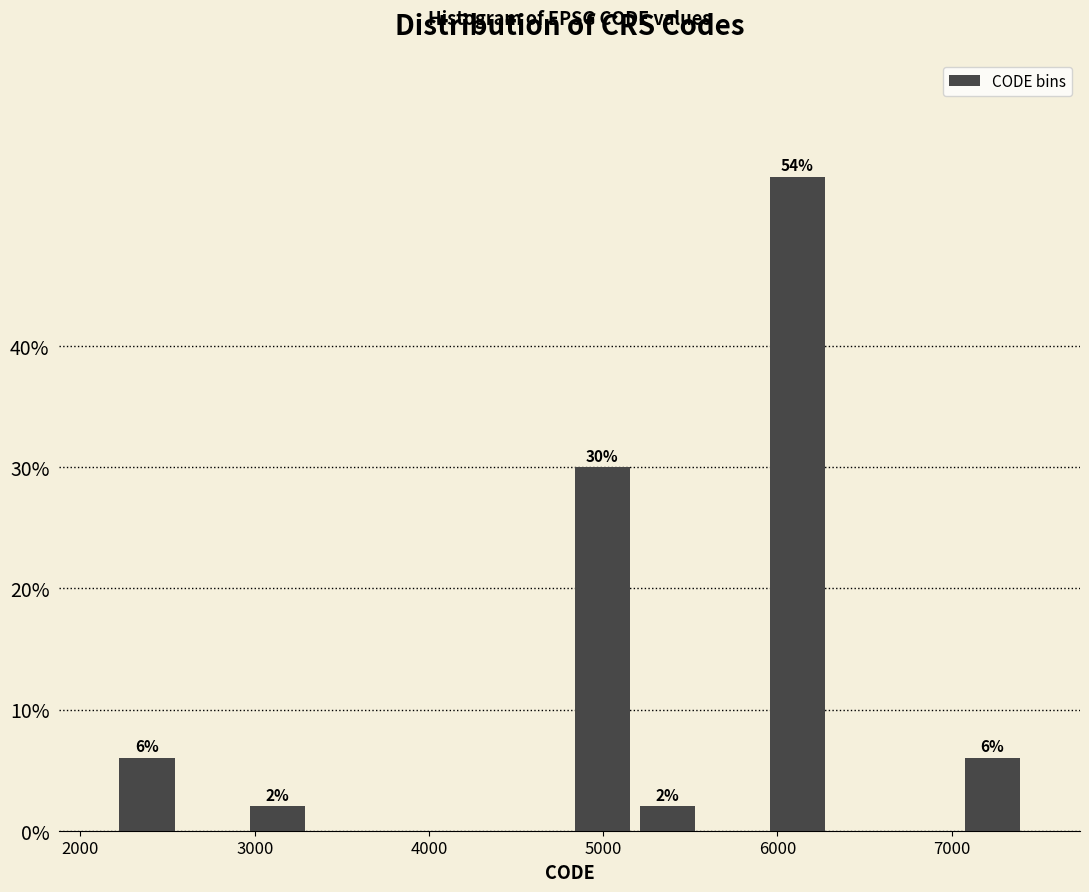

Around what value on the x-axis is the tallest bar? Give the approximate position of its centre, as read against the axis.

6100